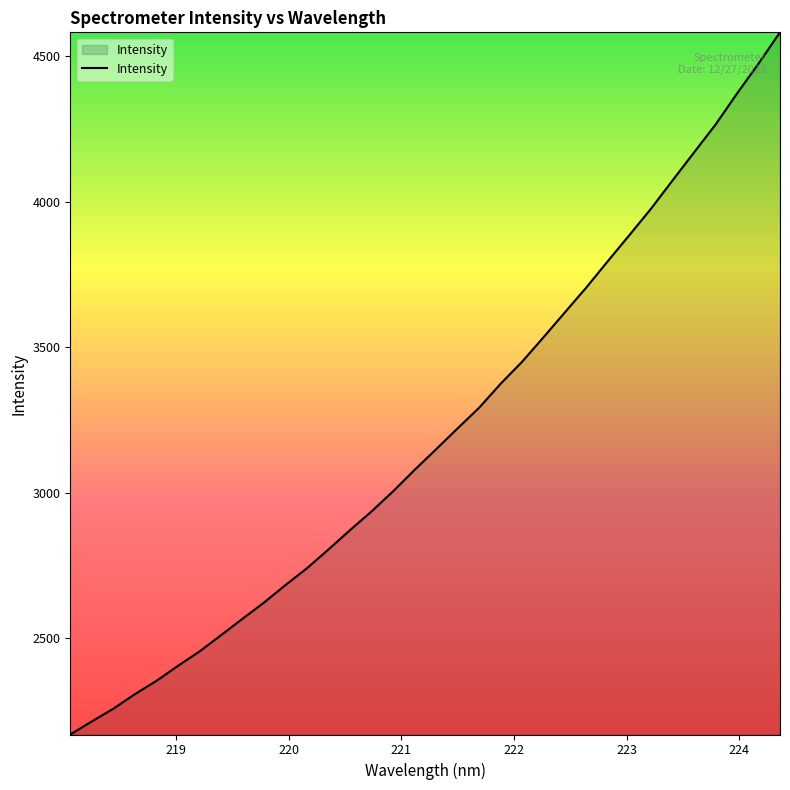

What is the smallest value displayed?

2169.1